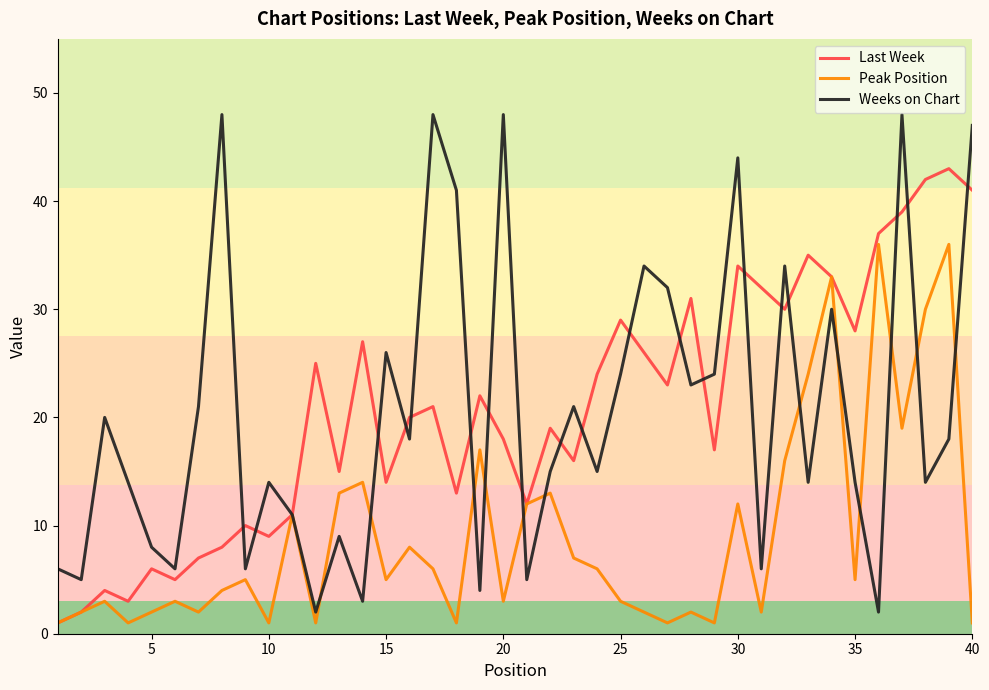

What is the highest value of the Weeks on Chart series?

48